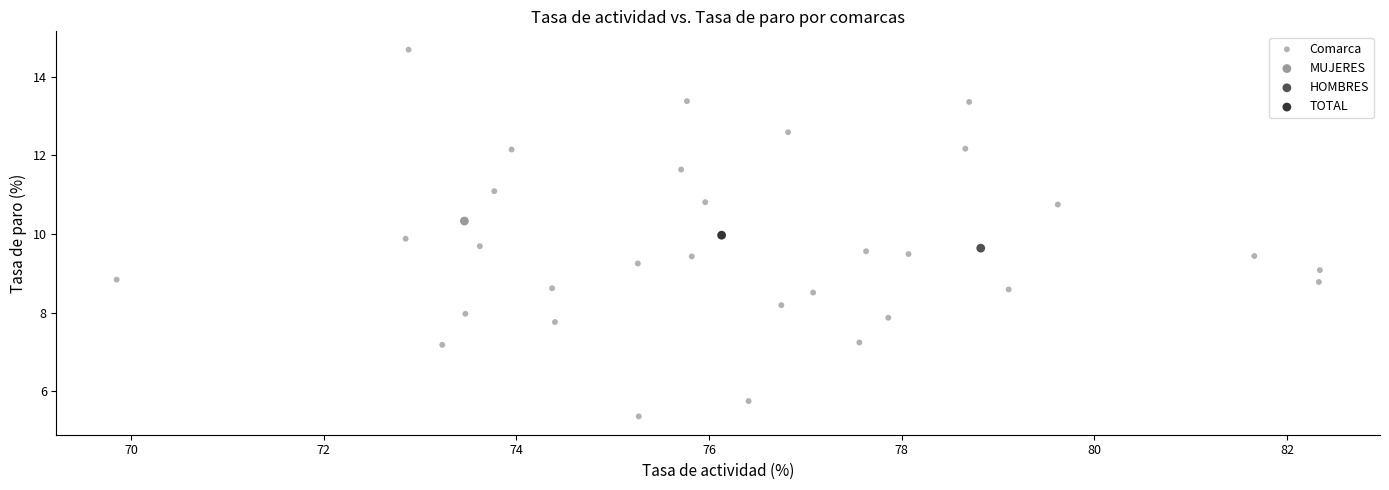

What are all the series names shown in the legend?

Comarca, MUJERES, HOMBRES, TOTAL